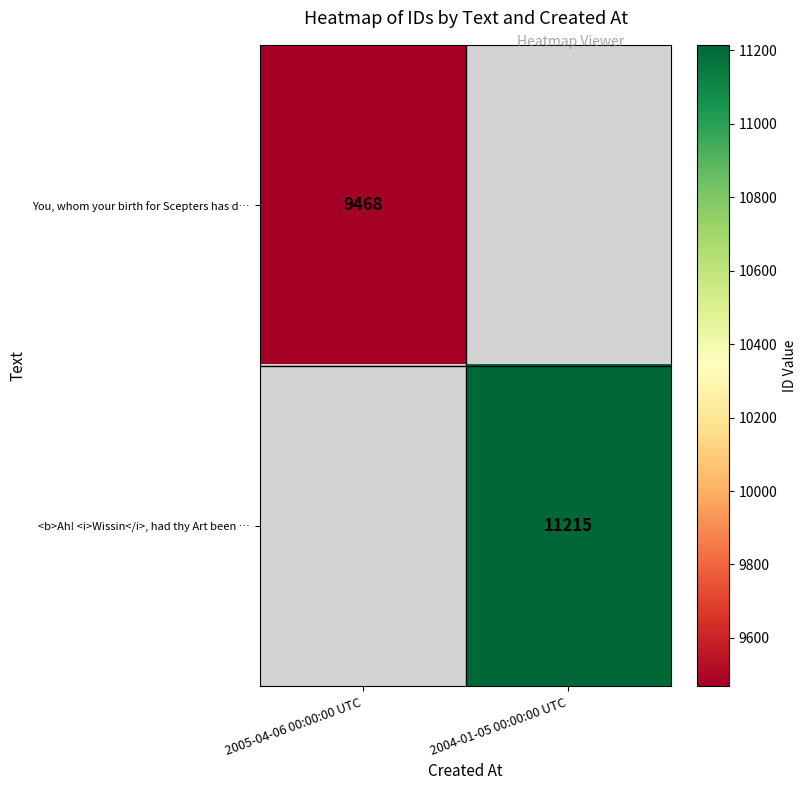

Which label corresponds to the largest value in the chart?

2004-01-05 00:00:00 UTC